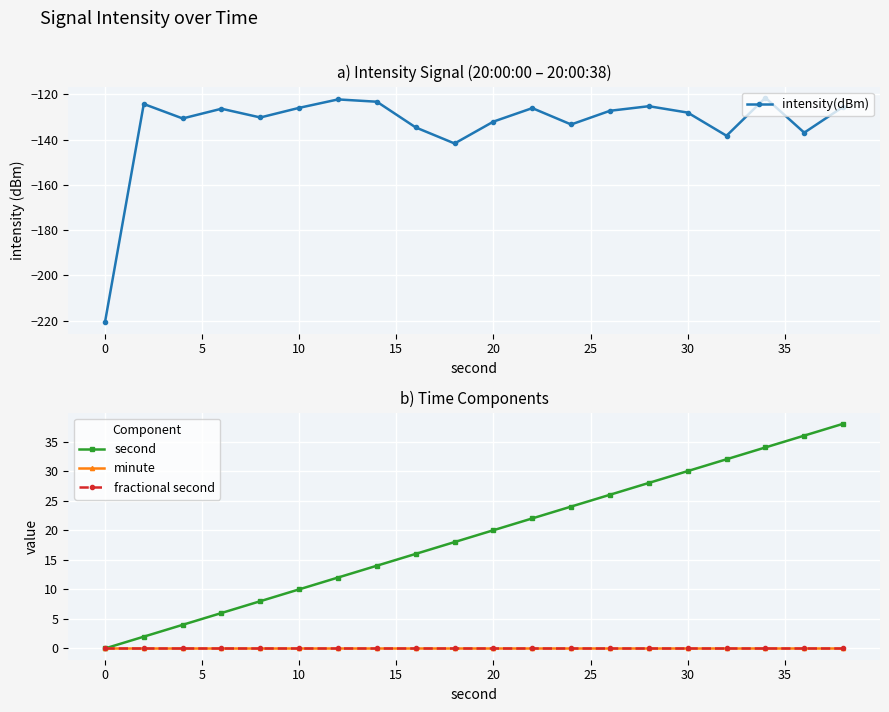

What is the highest value of the intensity(dBm) series?

-121.5